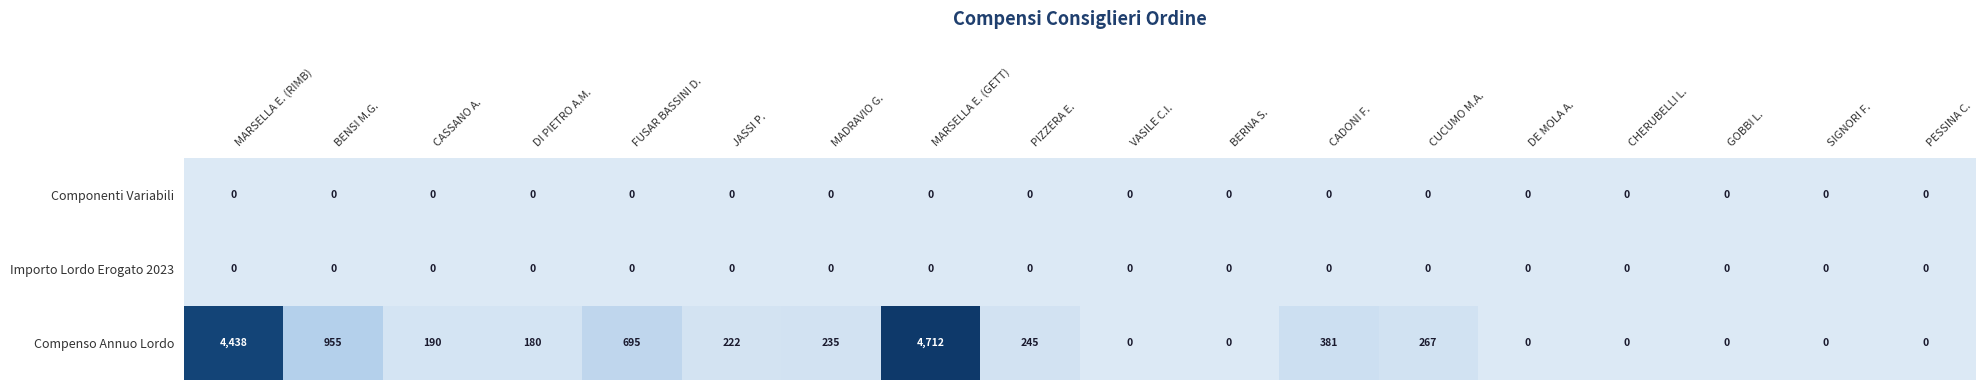

What is the average value of the Compenso Annuo Lordo series?

696